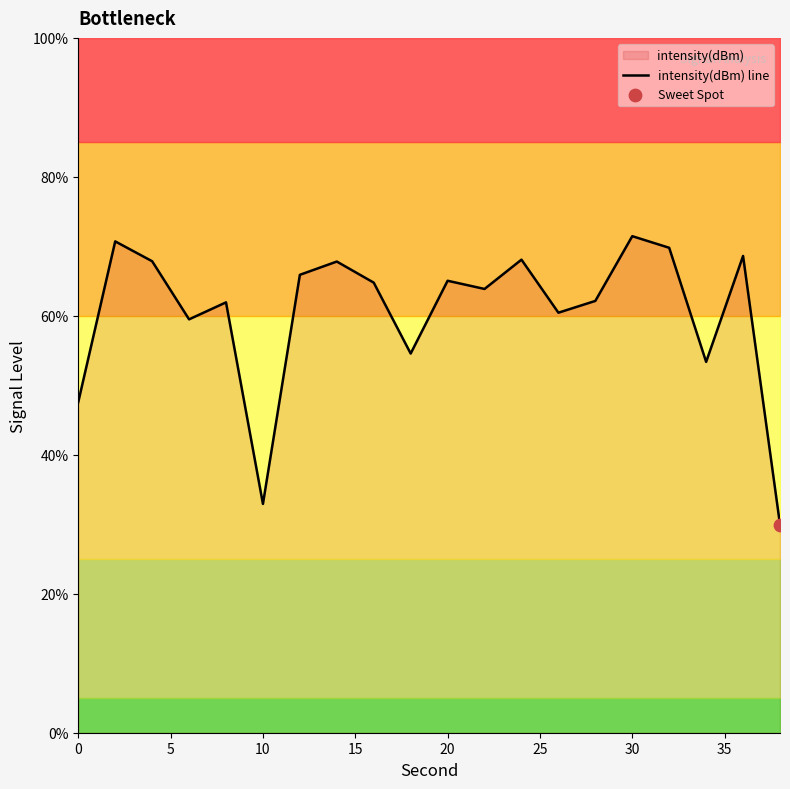

Is it true that intensity(dBm) line equals 47.6 at 0?

True